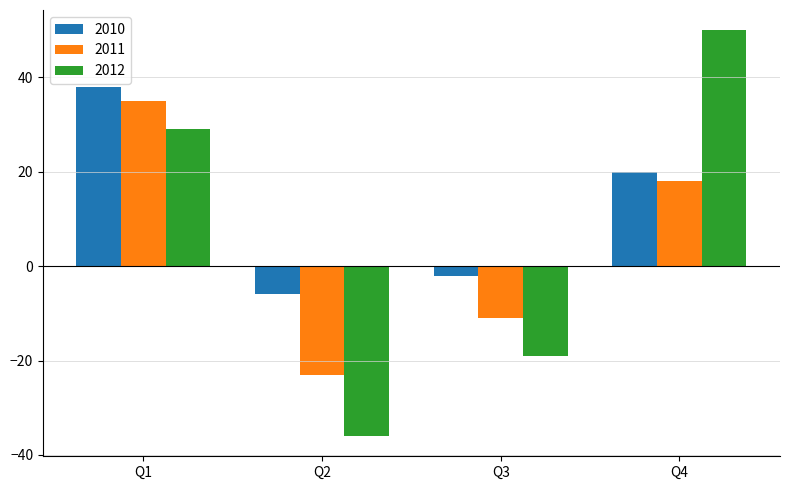

What is the average value of the 2011 series?

5